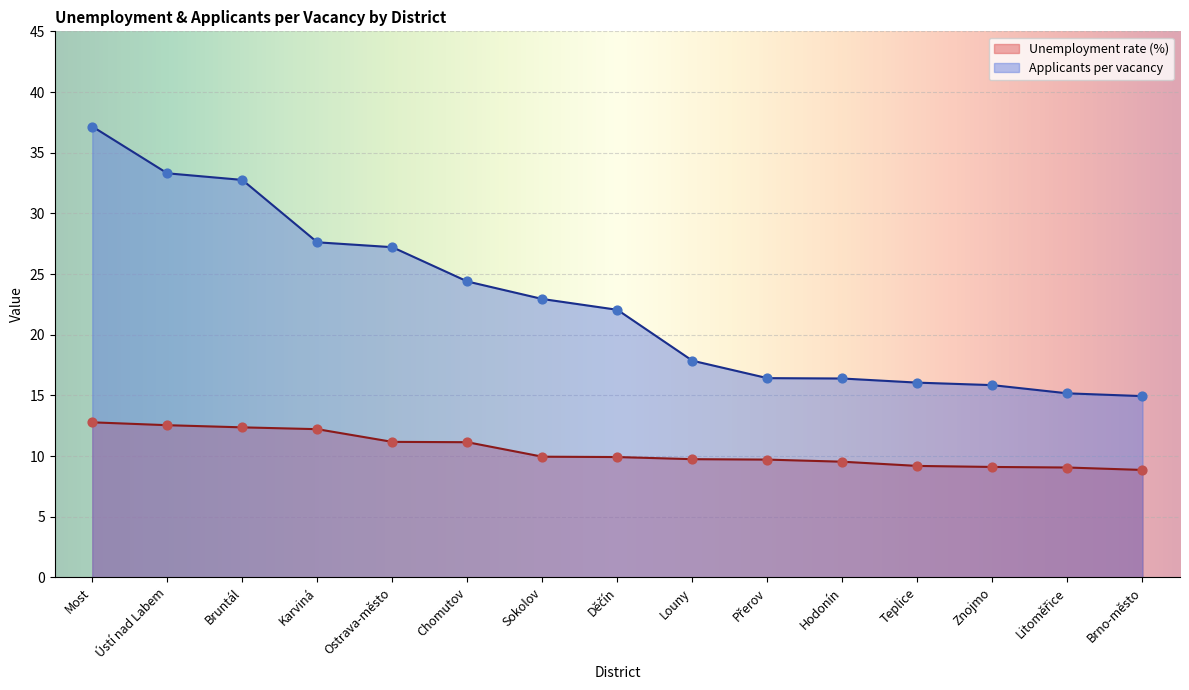

At how many categories does at least one series exceed 24?

6